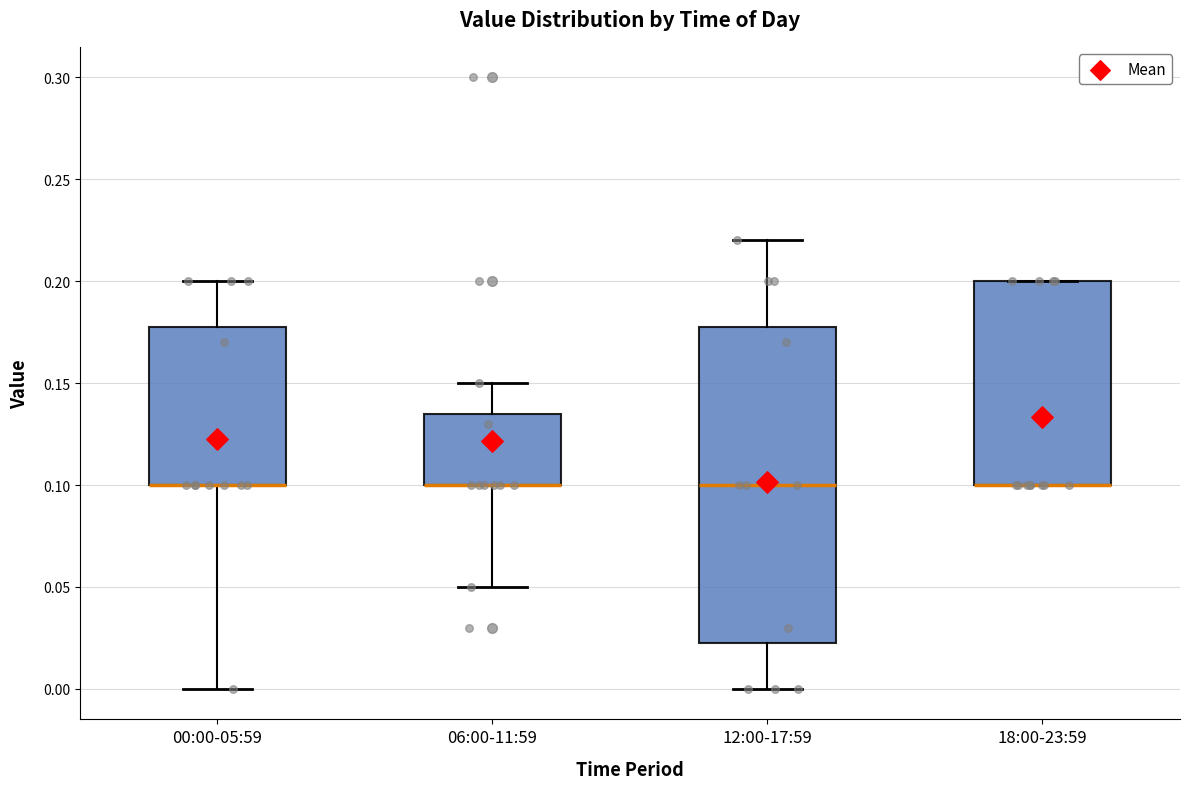

Reading left to right, transcribe this box plot: for each box, give where its median line is, the range the box spans, and where its two whiskers end, as read against the y-axis. The values are not printed on the chart, so give them approximately, as read against the axis.

00:00-05:59: median 0.100 (drawn on the box's lower edge), box 0.100 to 0.180, whiskers 0.000 to 0.200
06:00-11:59: median 0.100 (drawn on the box's lower edge), box 0.100 to 0.135, whiskers 0.050 to 0.150
12:00-17:59: median 0.100, box 0.025 to 0.180, whiskers 0.000 to 0.220
18:00-23:59: median 0.100 (drawn on the box's lower edge), box 0.100 to 0.200, whiskers 0.100 to 0.200